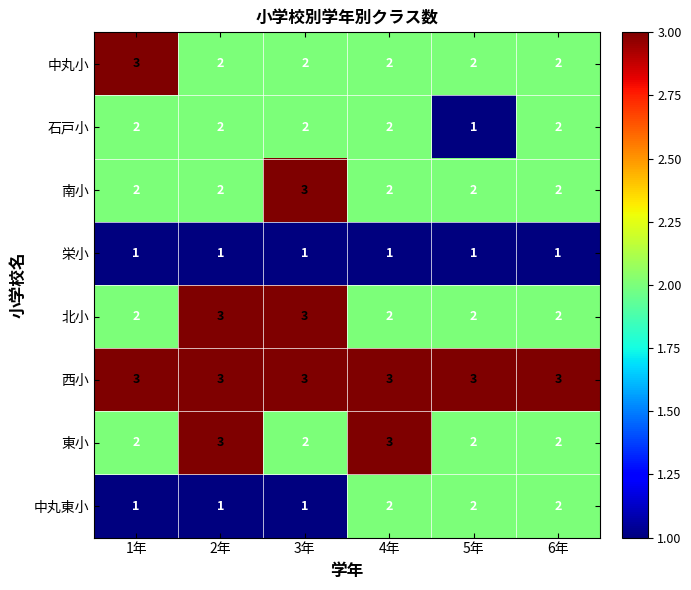

Which series has the largest total across all categories?

西小